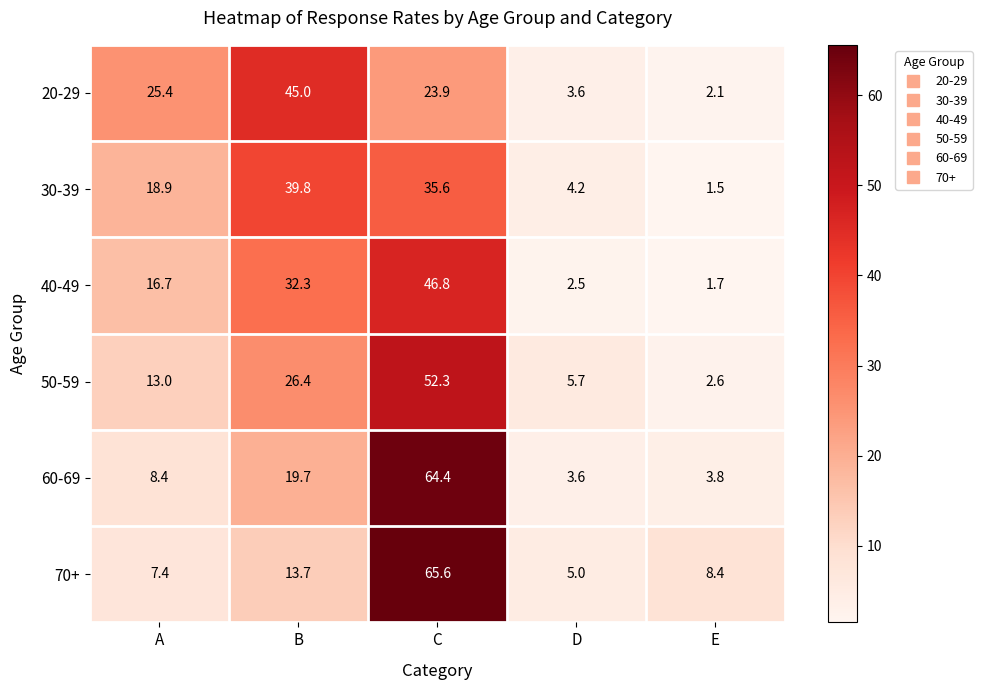

True or false: 60-69 has a value of 19.7 at B.

True